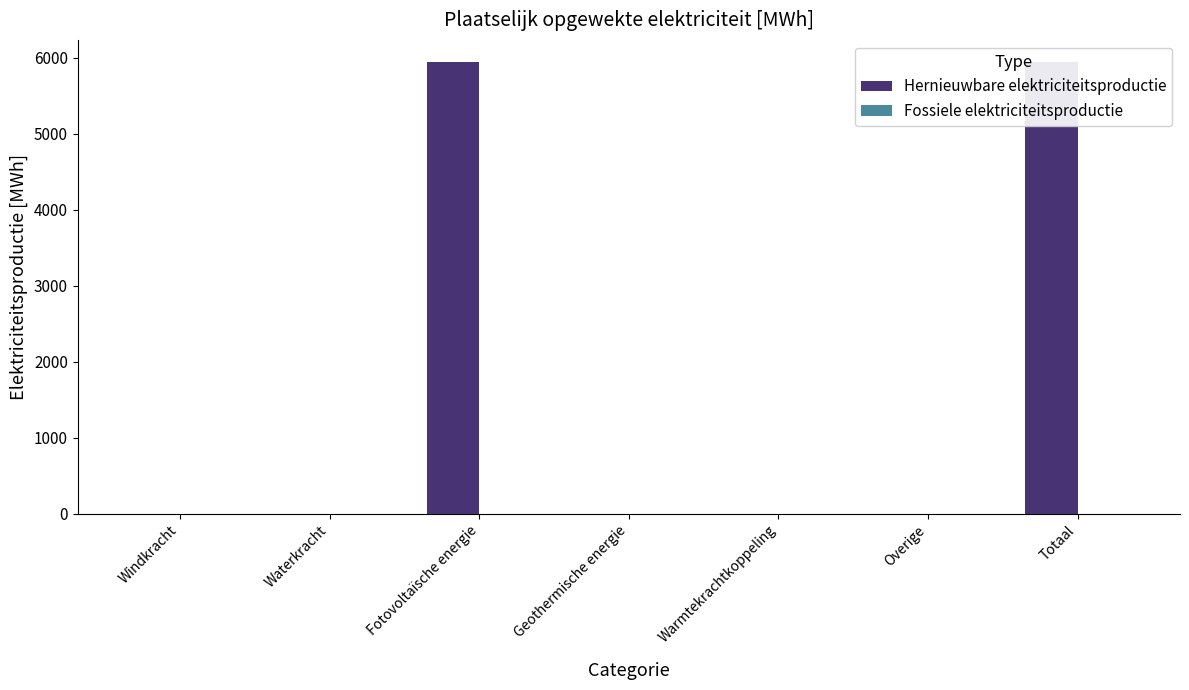

Which series has the largest range (max minus min)?

Hernieuwbare elektriciteitsproductie